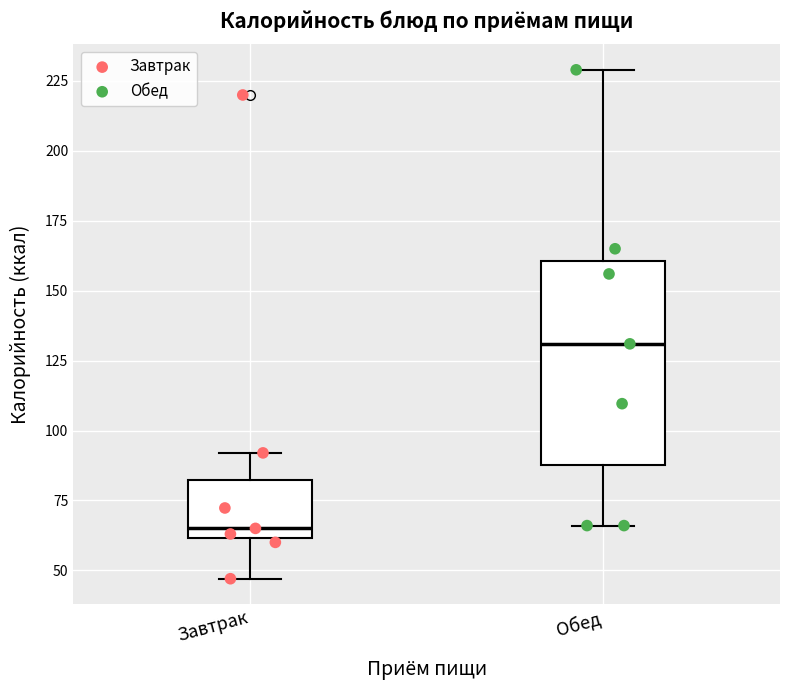

Which box has the lowest median line?

Завтрак